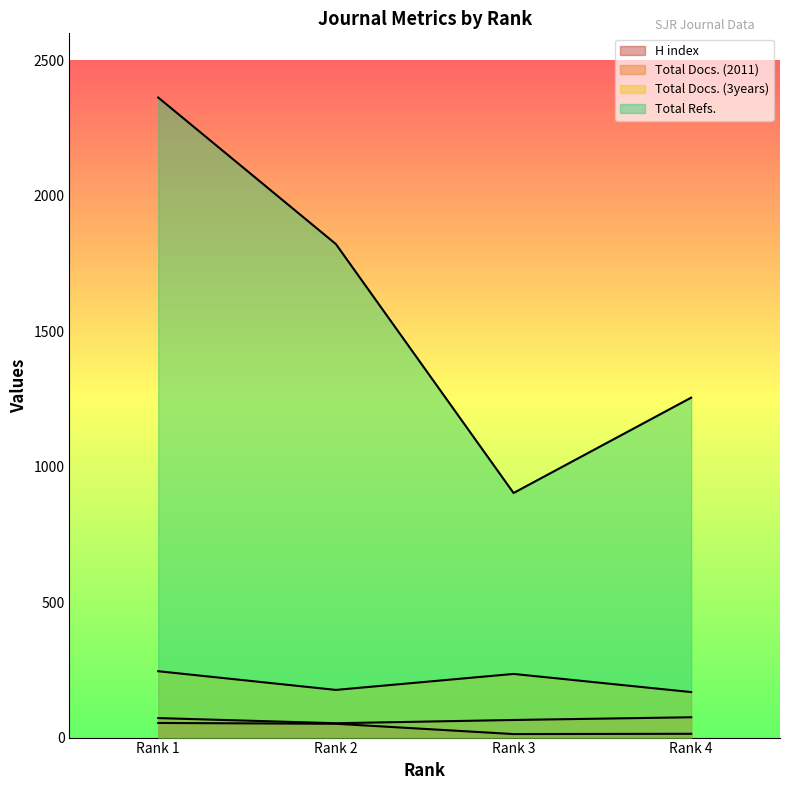

How many Total Docs. (3years) values are between 176 and 245?

3